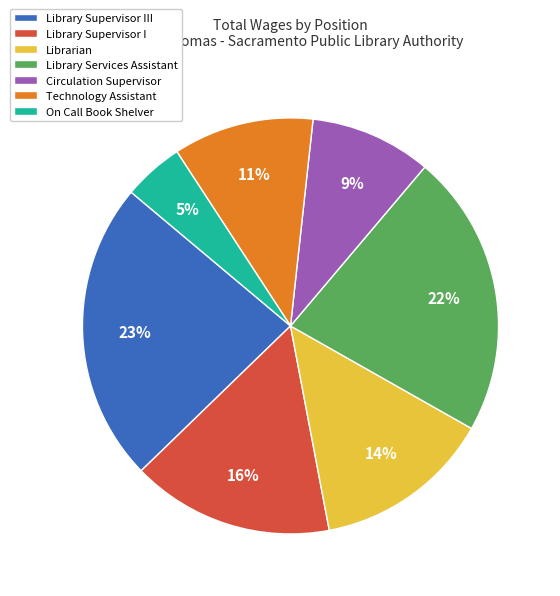

How many segments does this pie chart have?

7